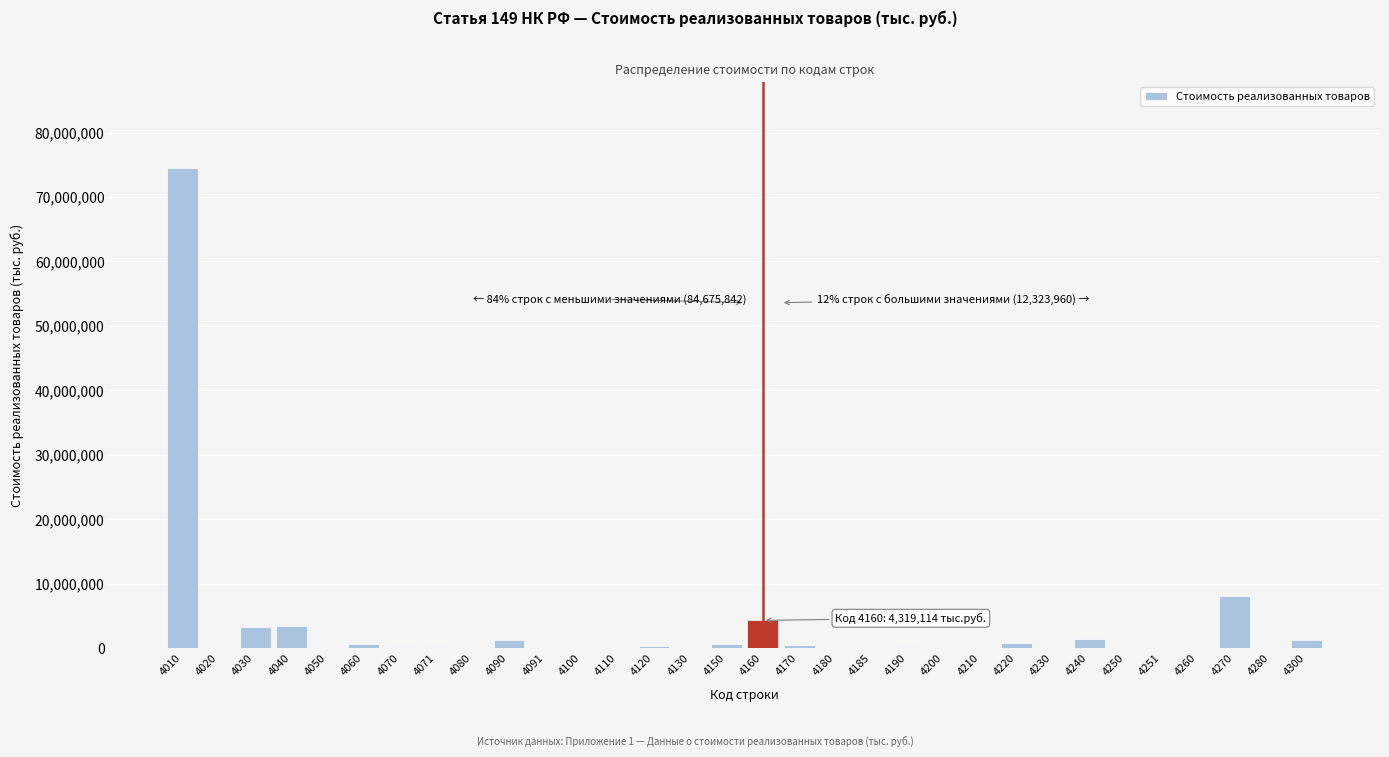

What is the sum of all values?

101318916